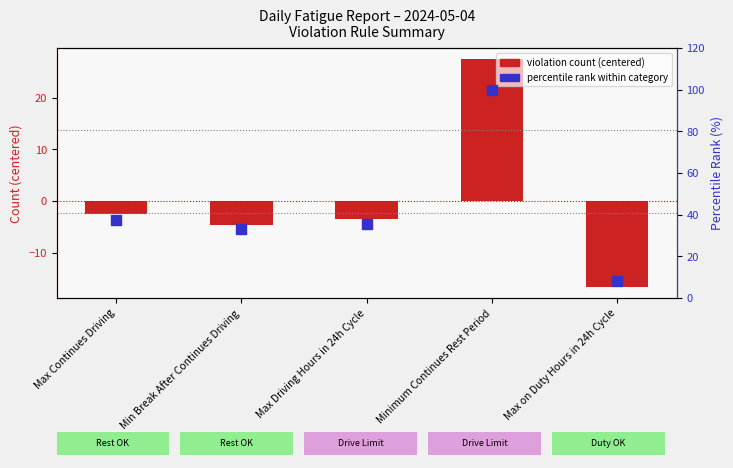

Is the value of percentile rank within category at Max Driving Hours in 24h Cycle greater than the value of violation count (centered) at Max Driving Hours in 24h Cycle?

Yes